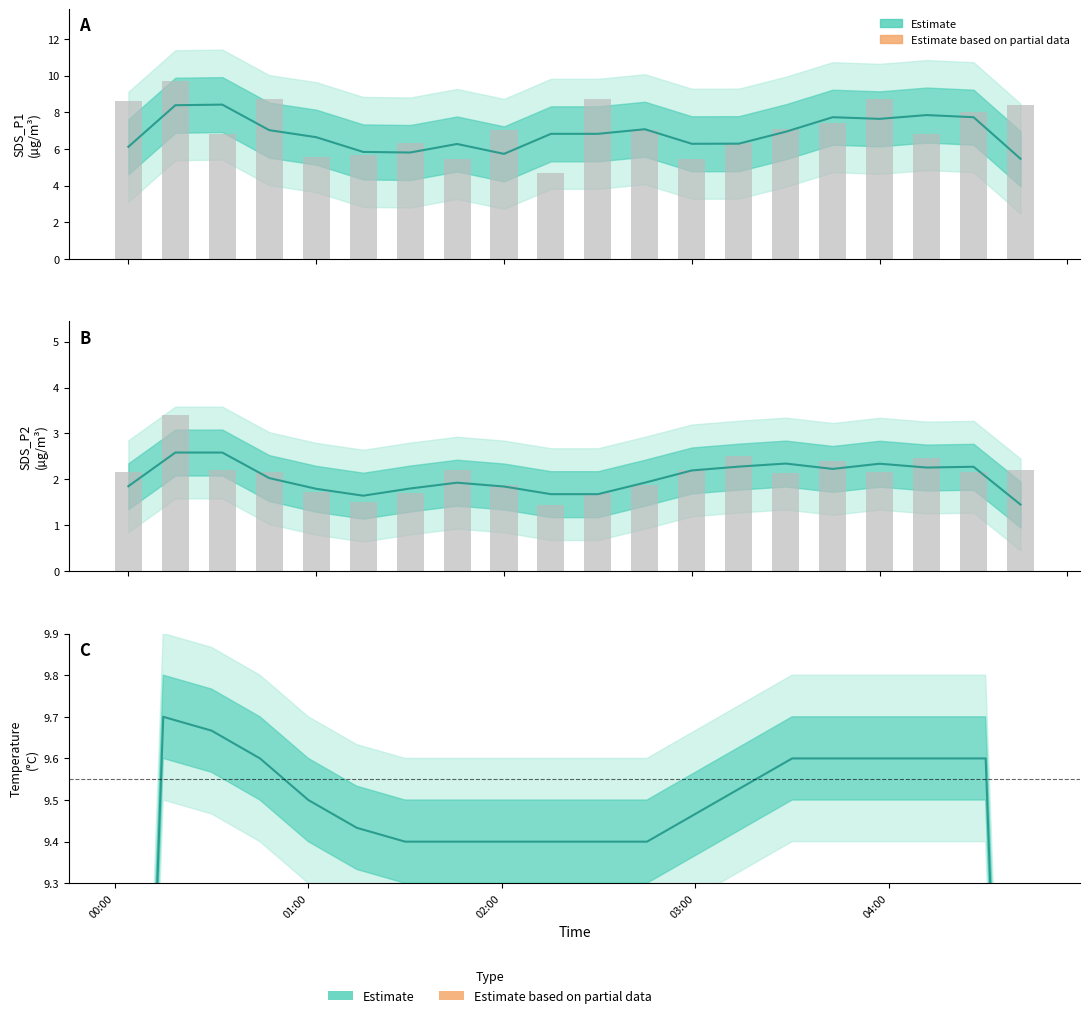

How many distinct data groups are displayed?

1